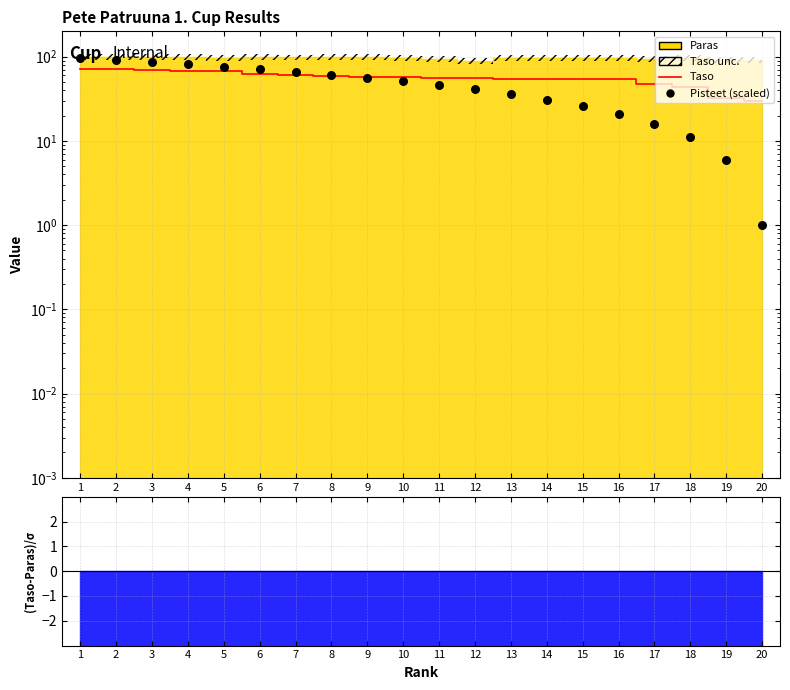

Which series contains the highest Y value?

Pisteet (scaled)